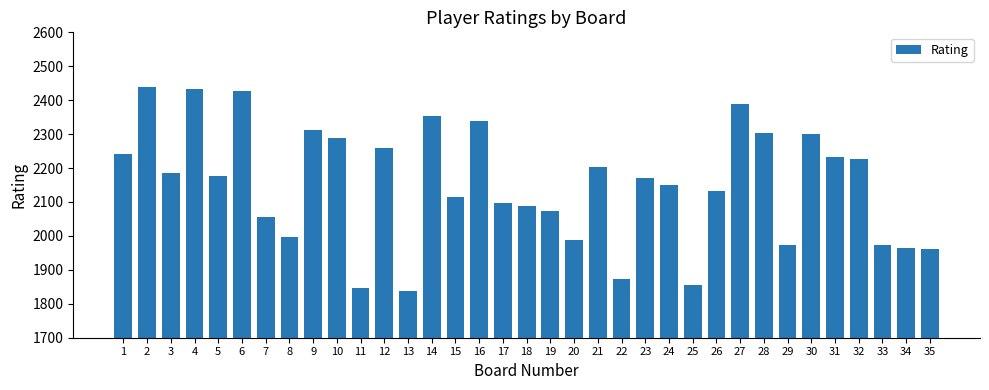

What is the smallest value displayed?

1839